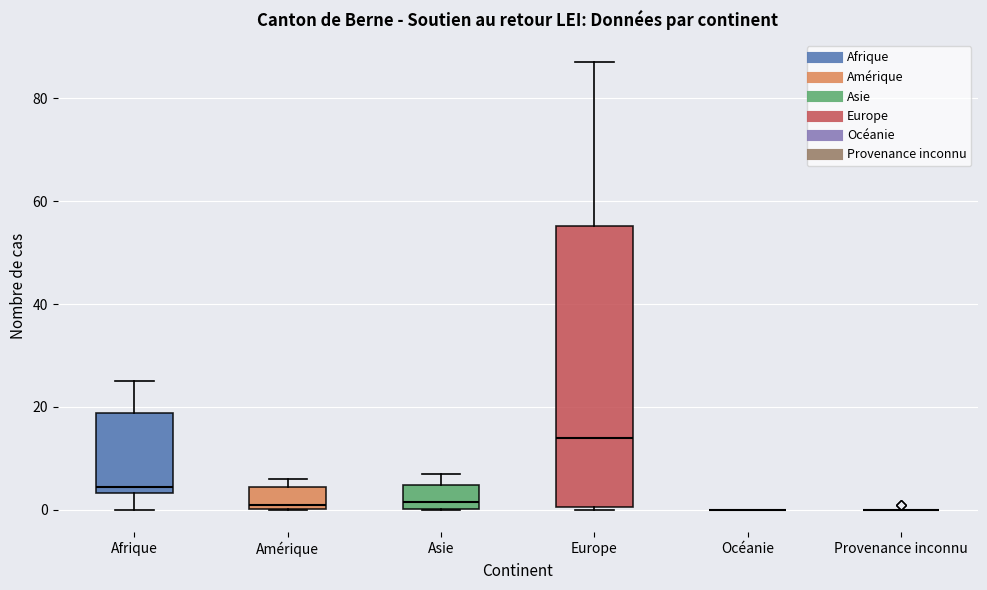

Which box is the tallest, from its lower edge to its upper edge?

Europe